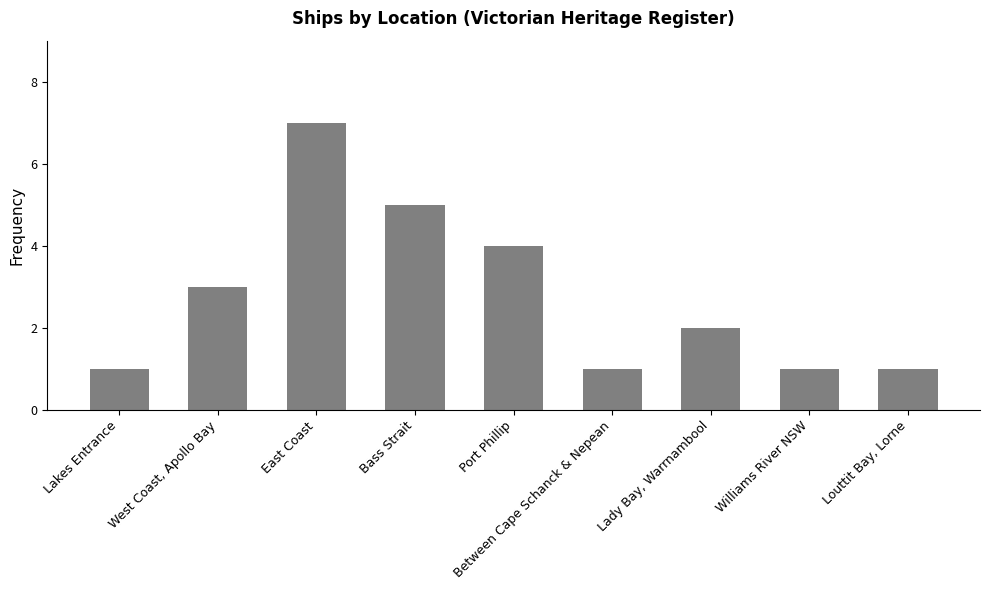

What is the maximum value shown in the chart?

7